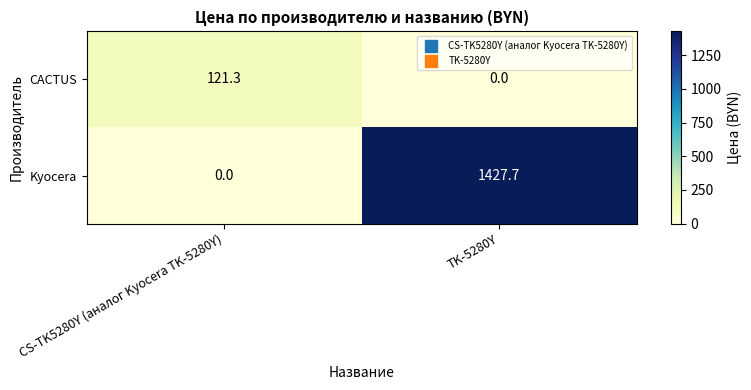

Which series has the widest spread of values?

Kyocera